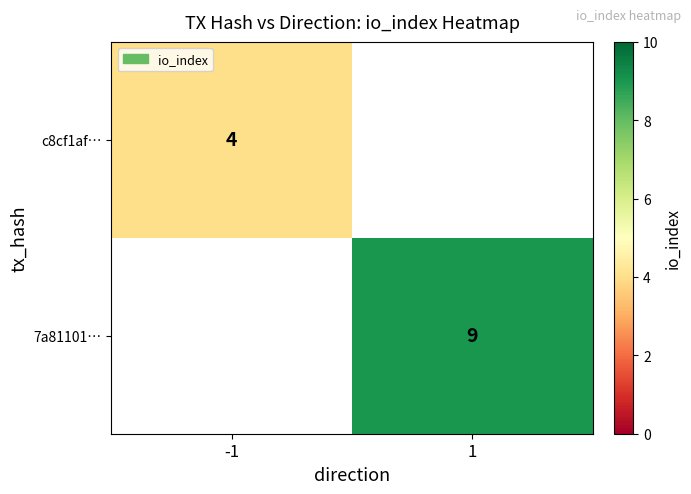

Count the number of categories in the chart.

2